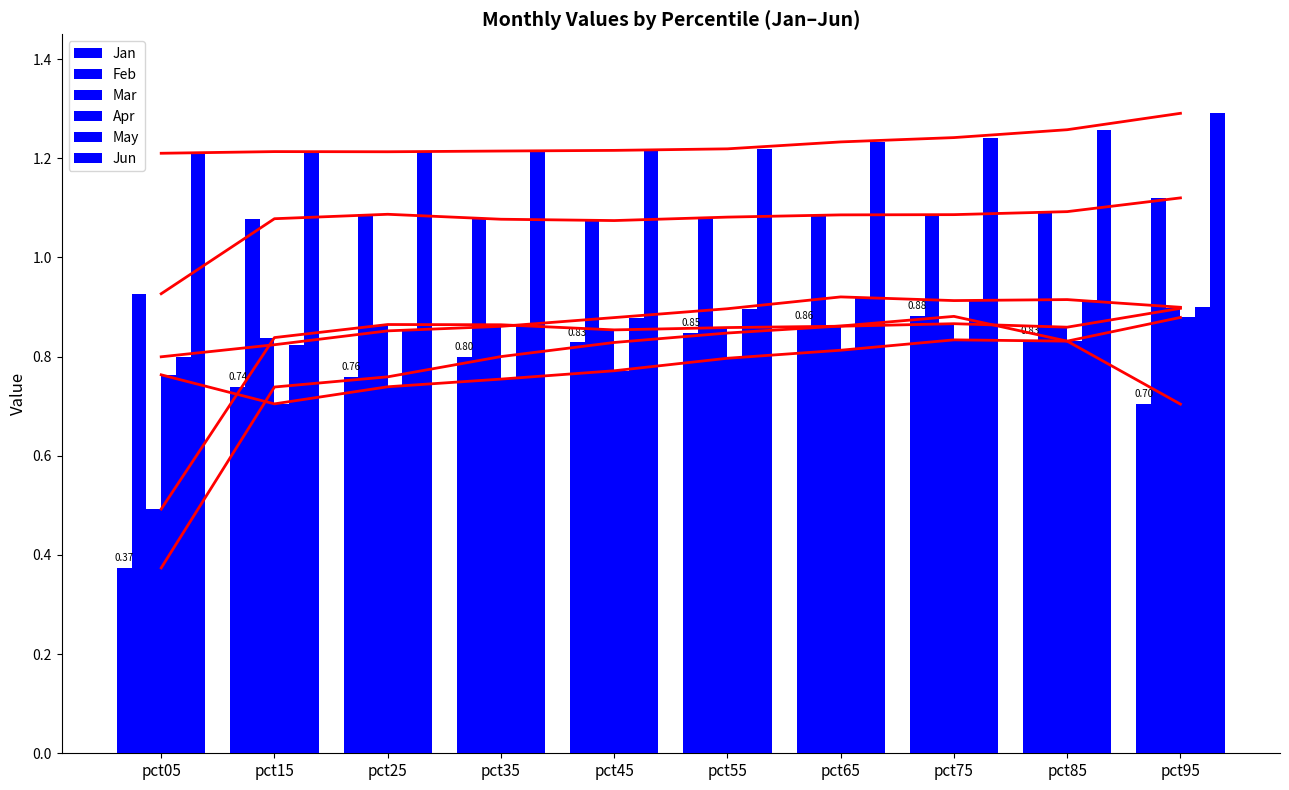

The value of Feb at pct45 is 1.1. True or false?

True